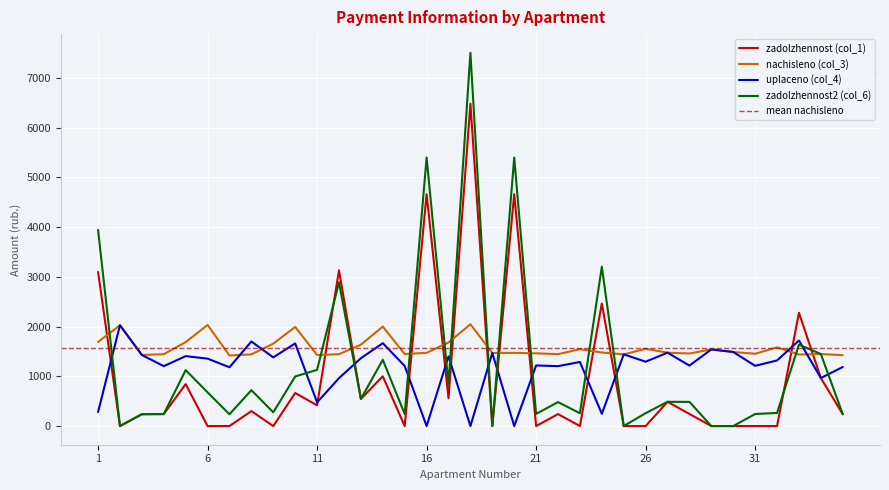

The nachisleno (col_3) series shows 1656.5 at 9. True or false?

True